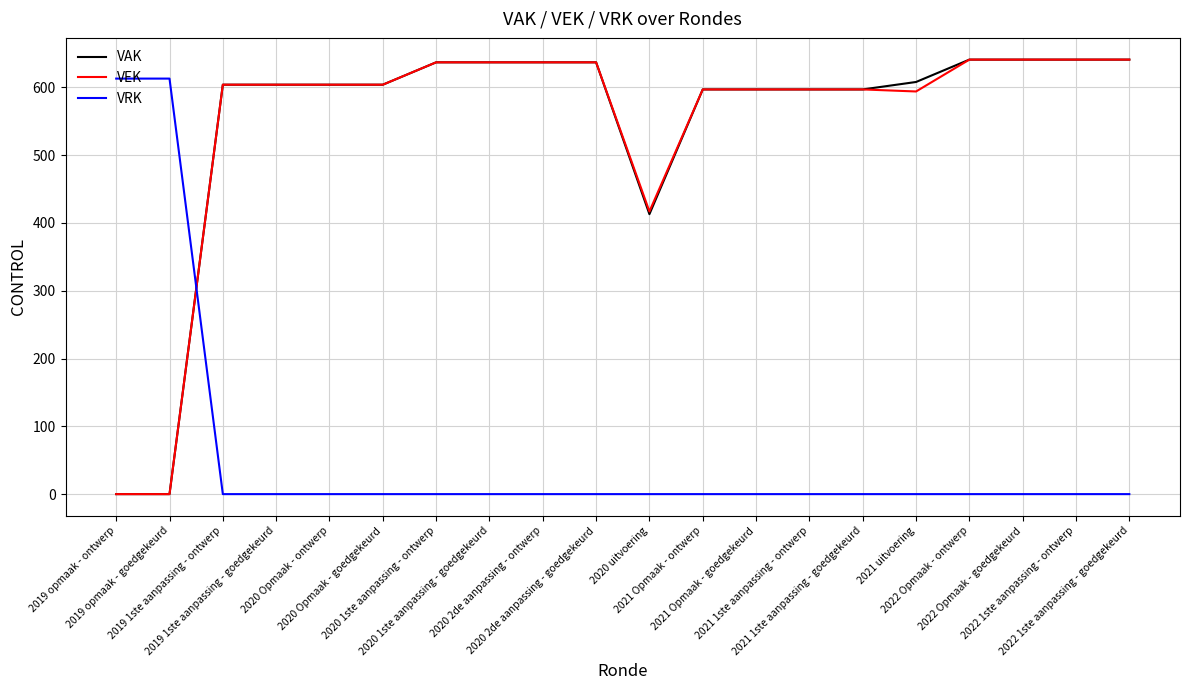

How many times do VAK and VRK cross each other?

1